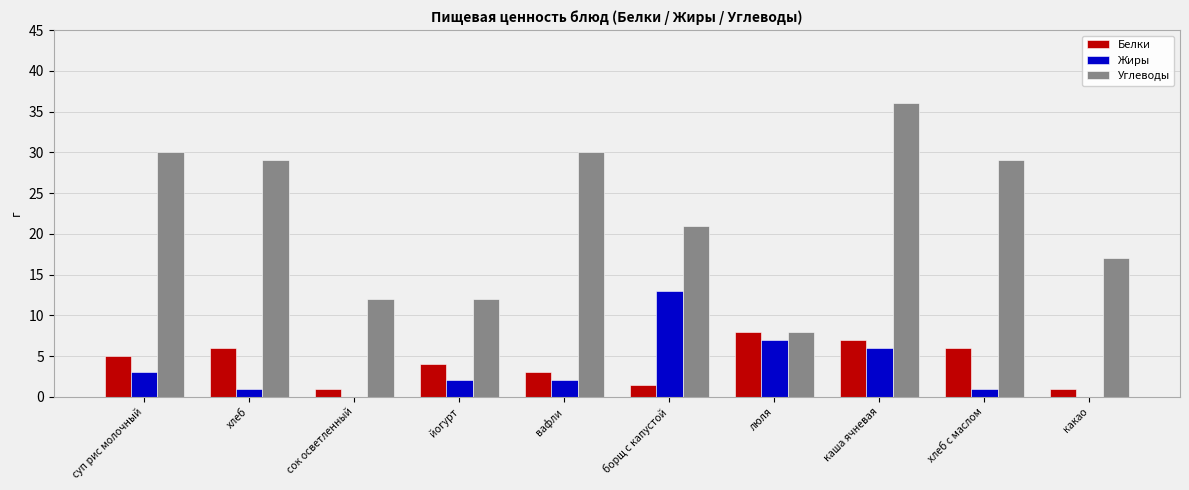

At which label is Углеводы closest to 22?

борщ с капустой